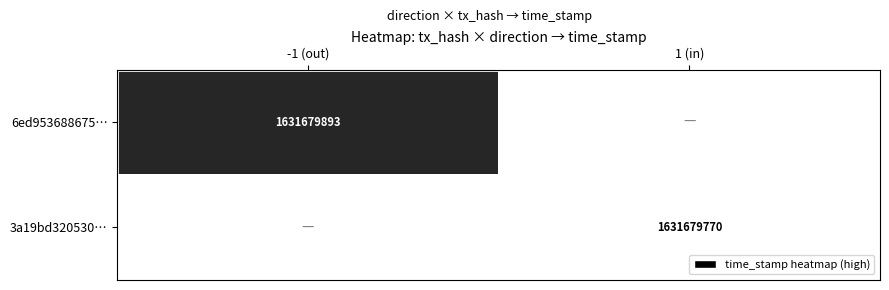

The value of 6ed953688675… at -1 (out) is 1631679893. True or false?

True